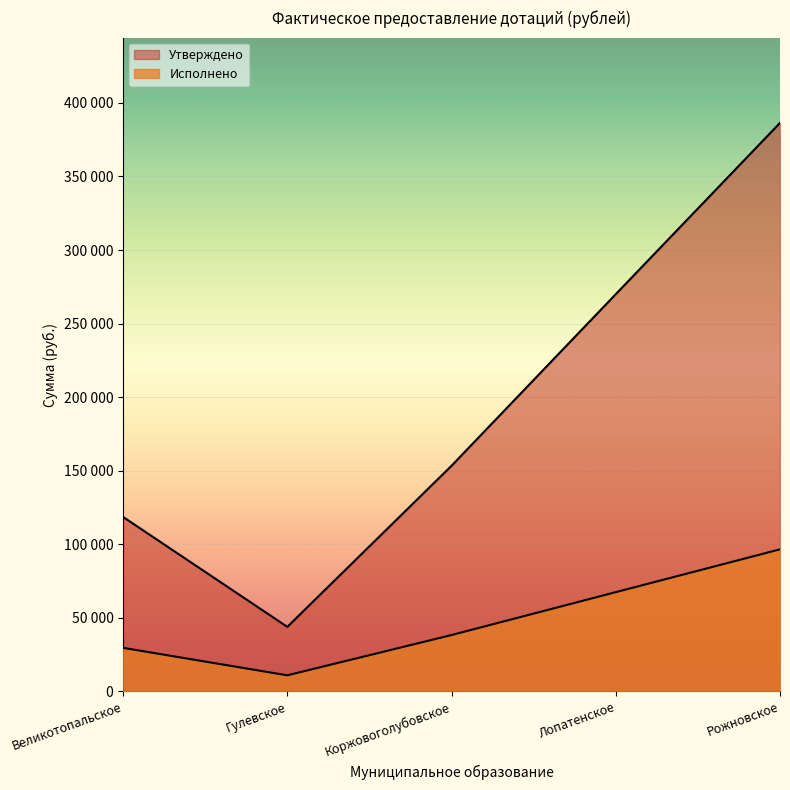

Does the chart display data point markers on the line(s)?

No